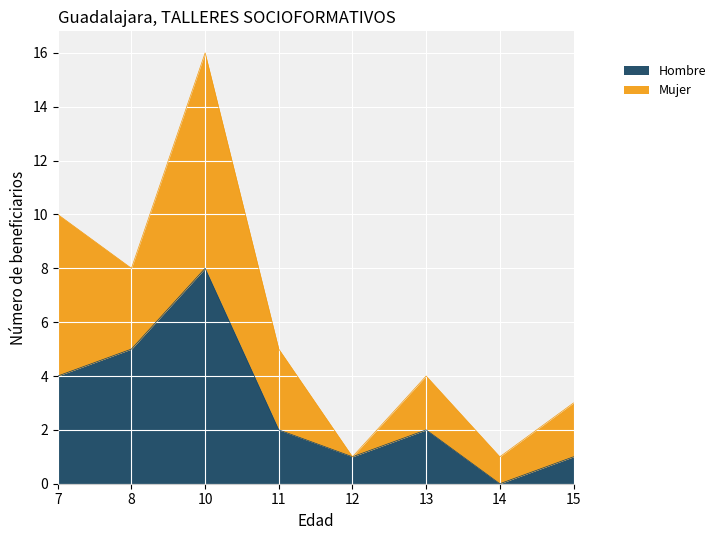

Is the value of Mujer at 15 greater than the value of Hombre at 8?

No